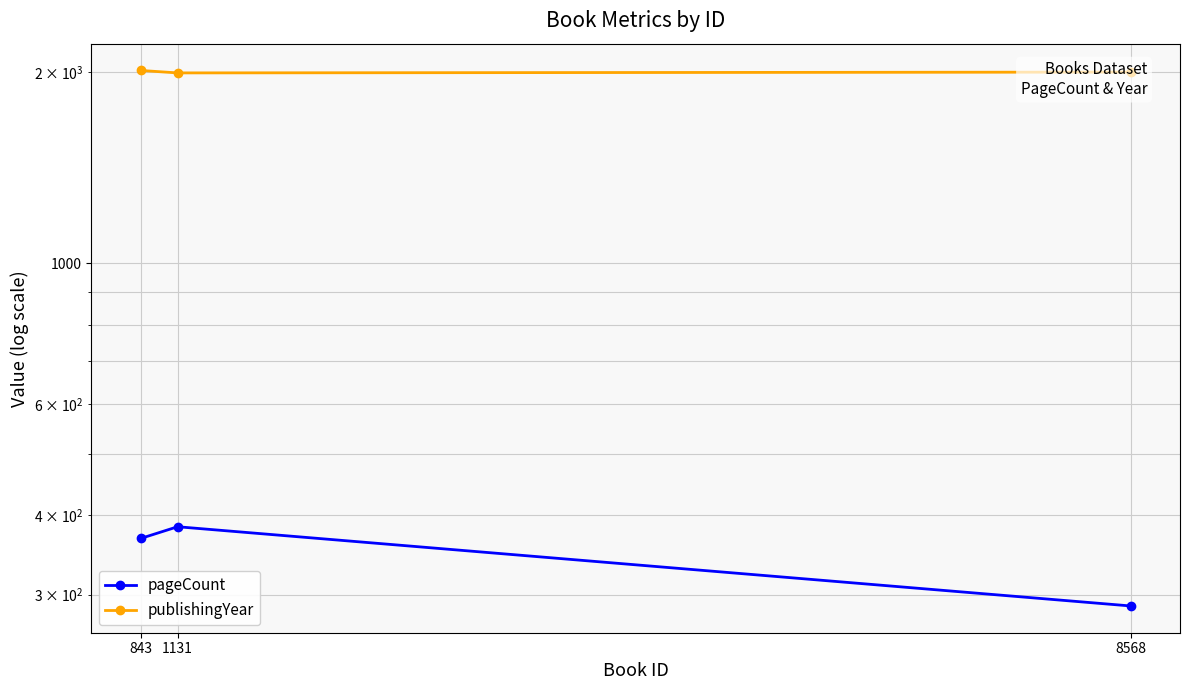

What is the minimum value for publishingYear?

1996